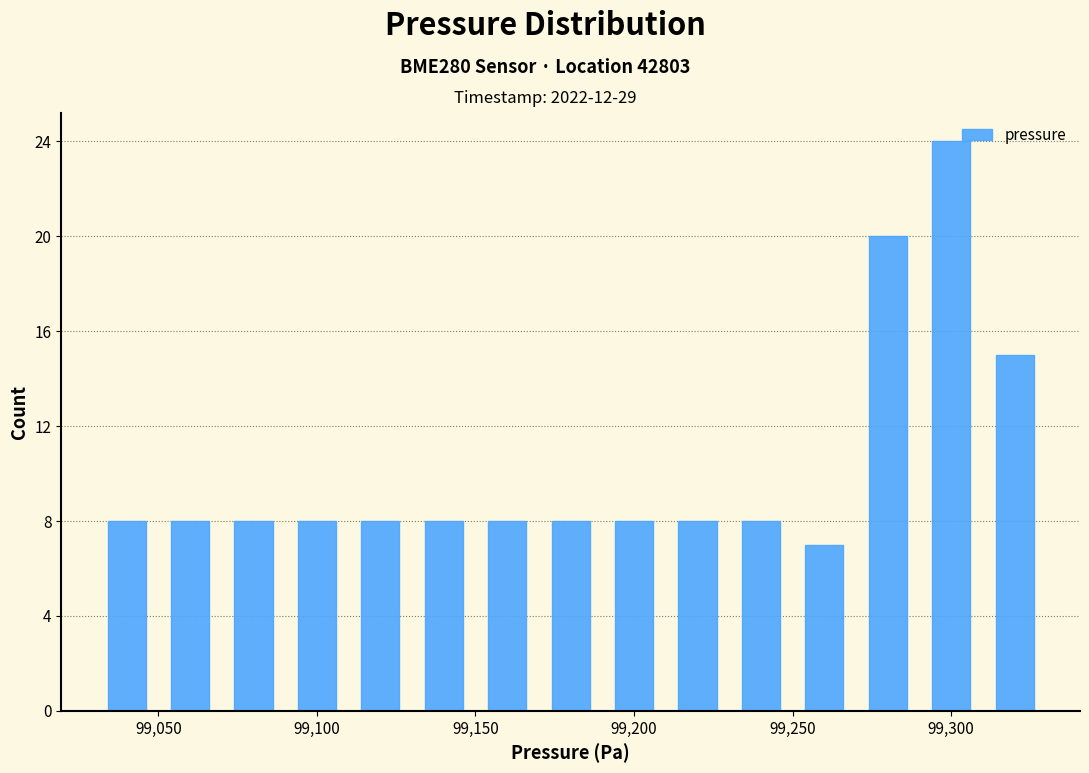

Reading left to right, transcribe this chart: for each bar, give the range it covers on the x-axis and its height. The values are not printed on the chart, so give them approximately, as read against the axis.

99030 to 99050: 8
99050 to 99070: 8
99070 to 99090: 8
99090 to 99110: 8
99110 to 99130: 8
99130 to 99150: 8
99150 to 99170: 8
99170 to 99190: 8
99190 to 99210: 8
99210 to 99230: 8
99230 to 99250: 8
99250 to 99270: 7
99270 to 99290: 20
99290 to 99310: 24
99310 to 99330: 15